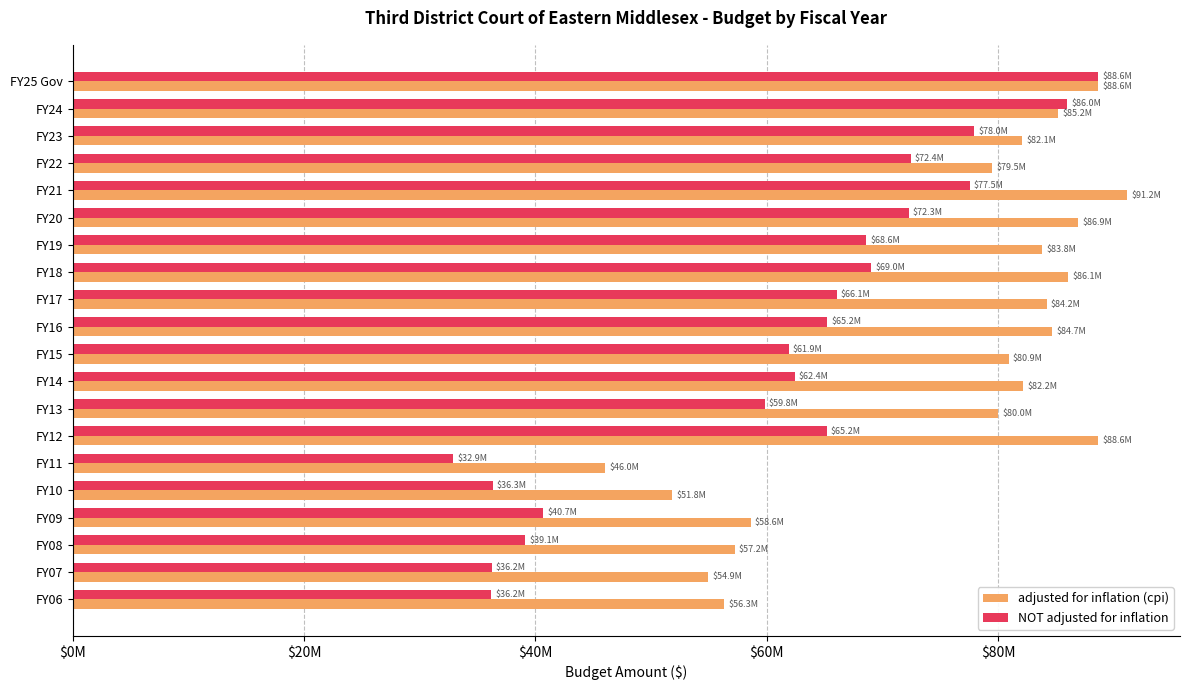

What are all the series names shown in the legend?

adjusted for inflation (cpi), NOT adjusted for inflation